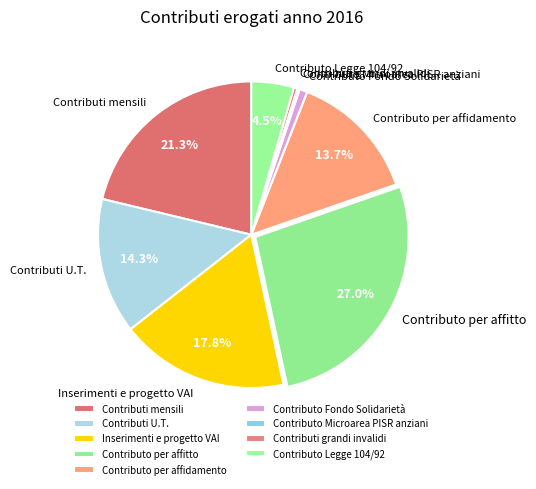

Which has a higher value, Contributi mensili or Contributi U.T.?

Contributi mensili